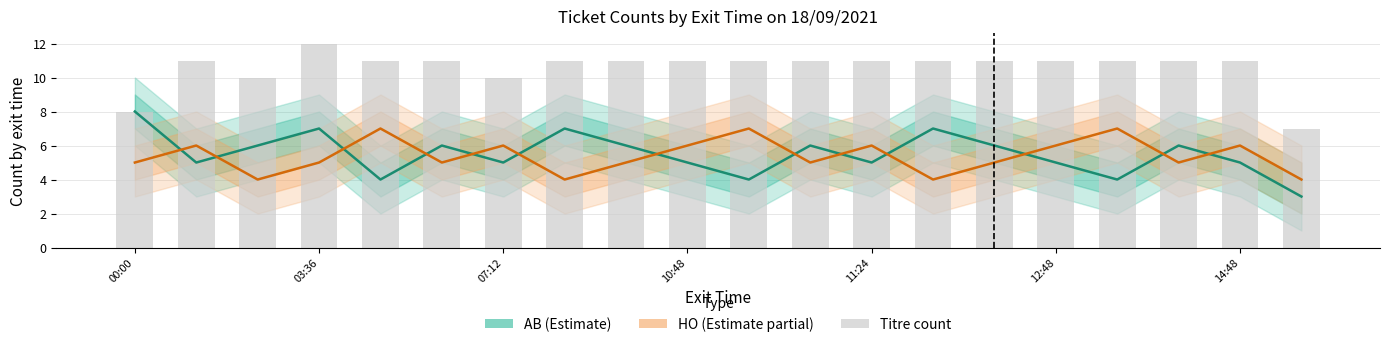

The value of HO (Estimate partial) at 11 is 5. True or false?

True